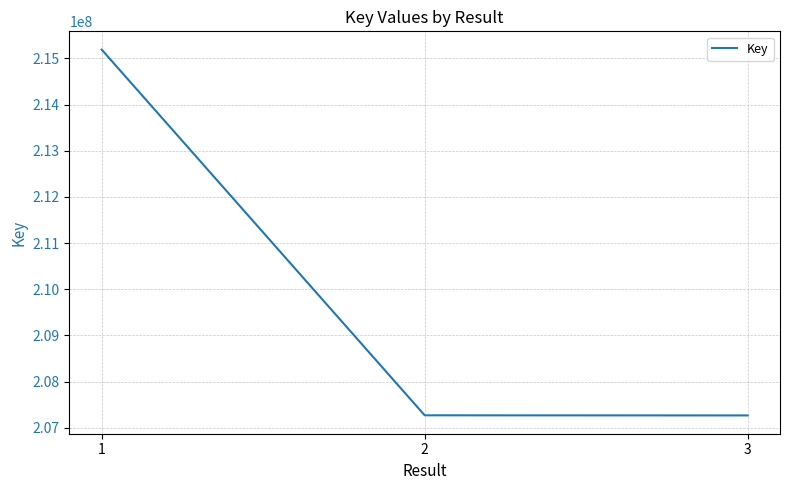

What is the smallest value displayed?

207265376